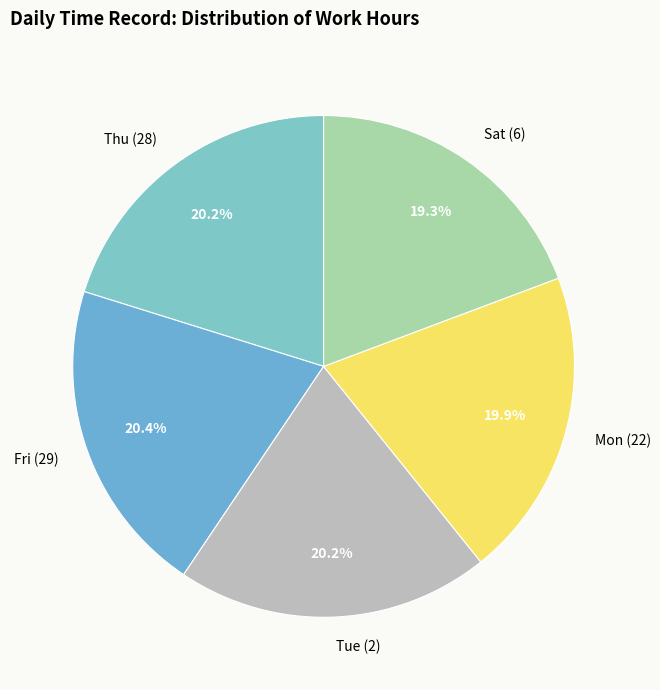

How many slices are in this pie chart?

5